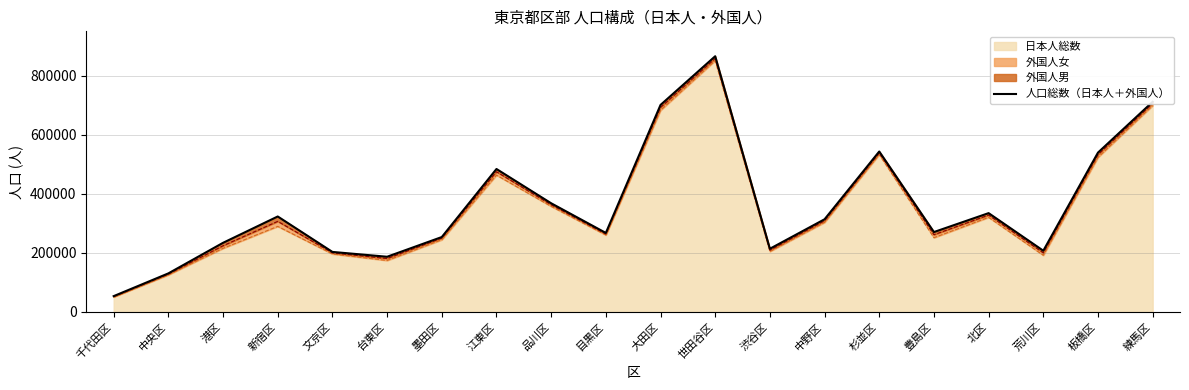

What is the sum of all values?

7204046